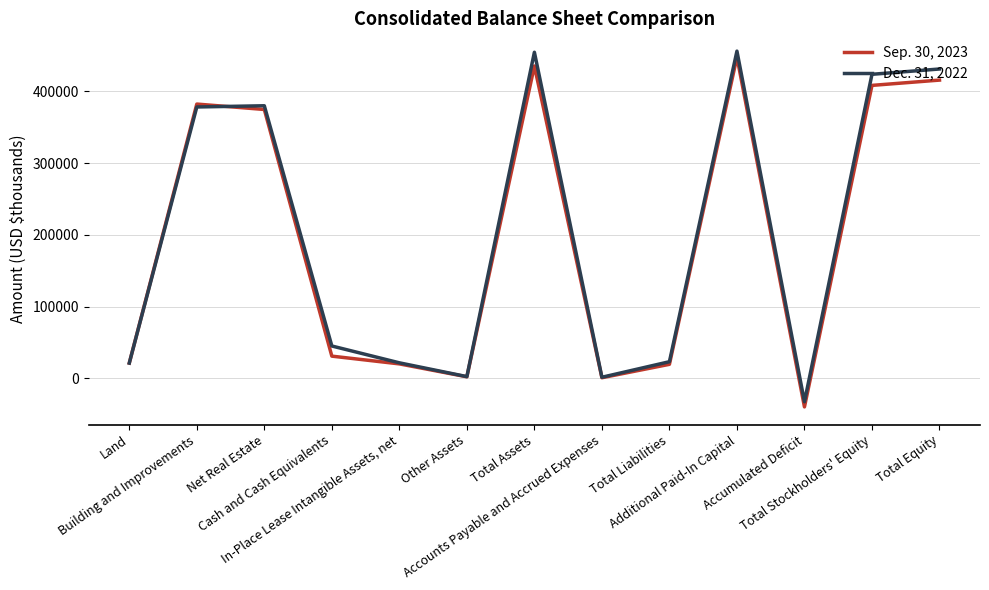

How many categories are shown in the chart?

13